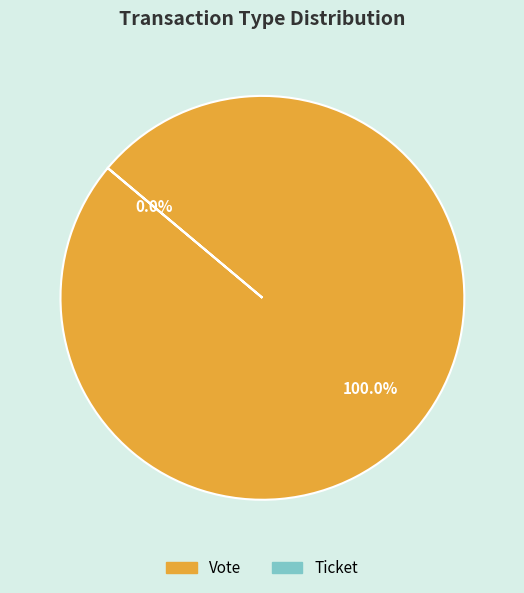

What is the change in value from Vote to Ticket?

-1